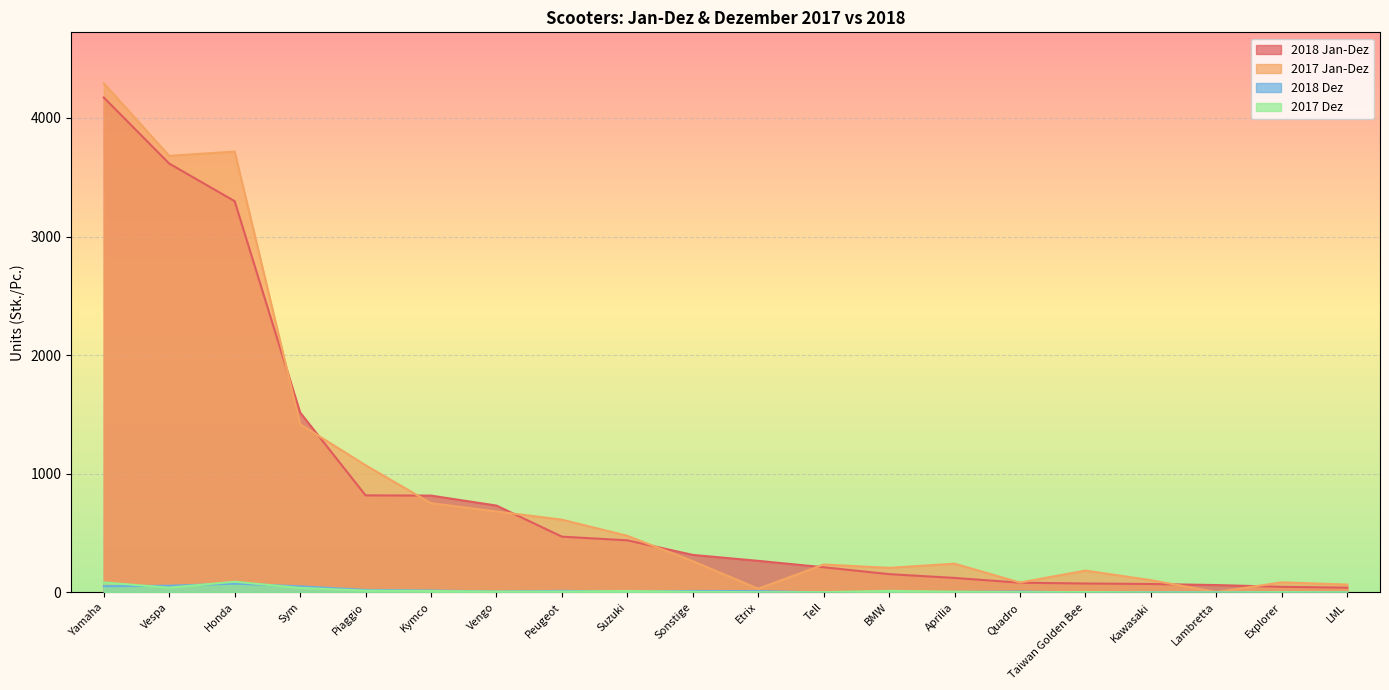

True or false: 2018 Jan-Dez has more than 0 points higher than both neighbors.

False